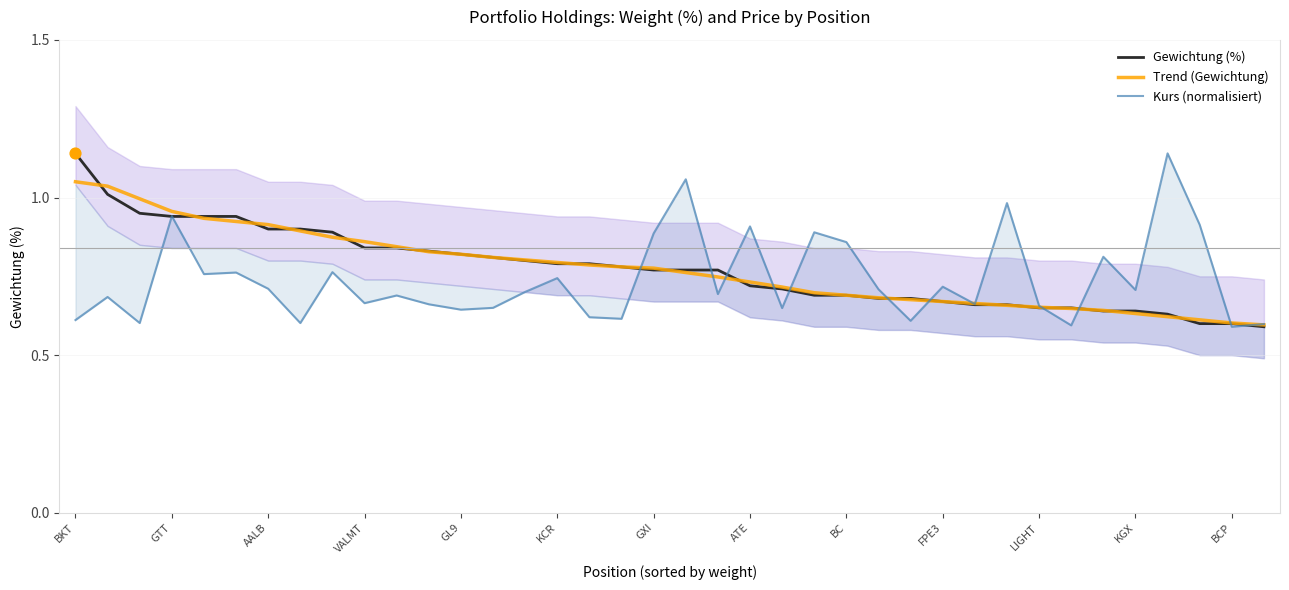

Which series has the largest total across all categories?

Gewichtung (%)